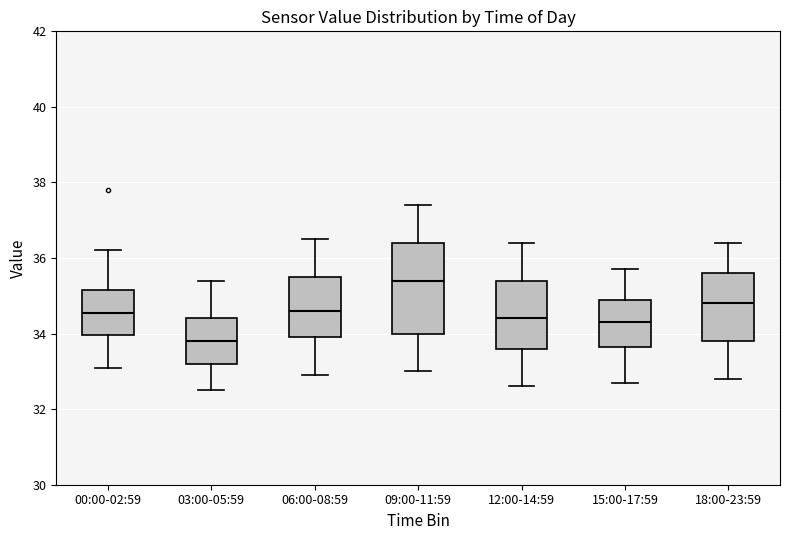

Comparing the boxes themselves (not the whiskers), which one is the tallest?

09:00-11:59